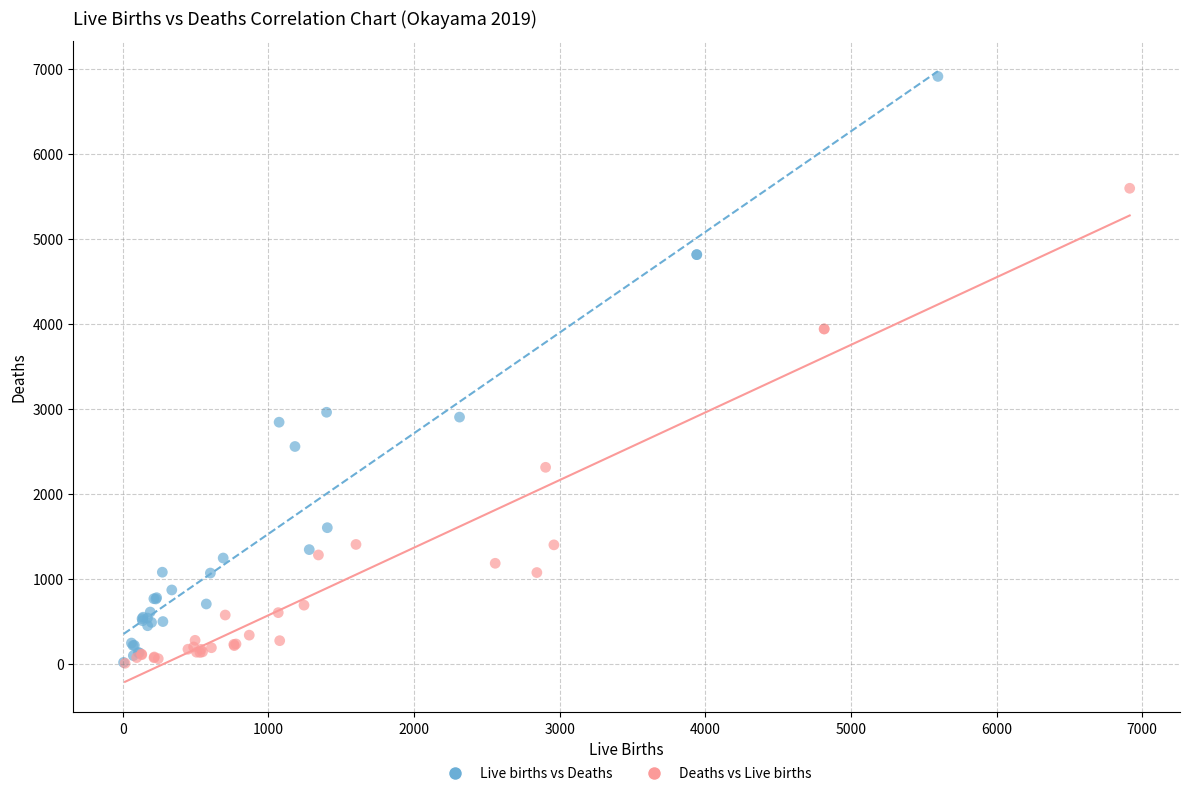

Which series reaches the maximum Y coordinate?

Live births vs Deaths